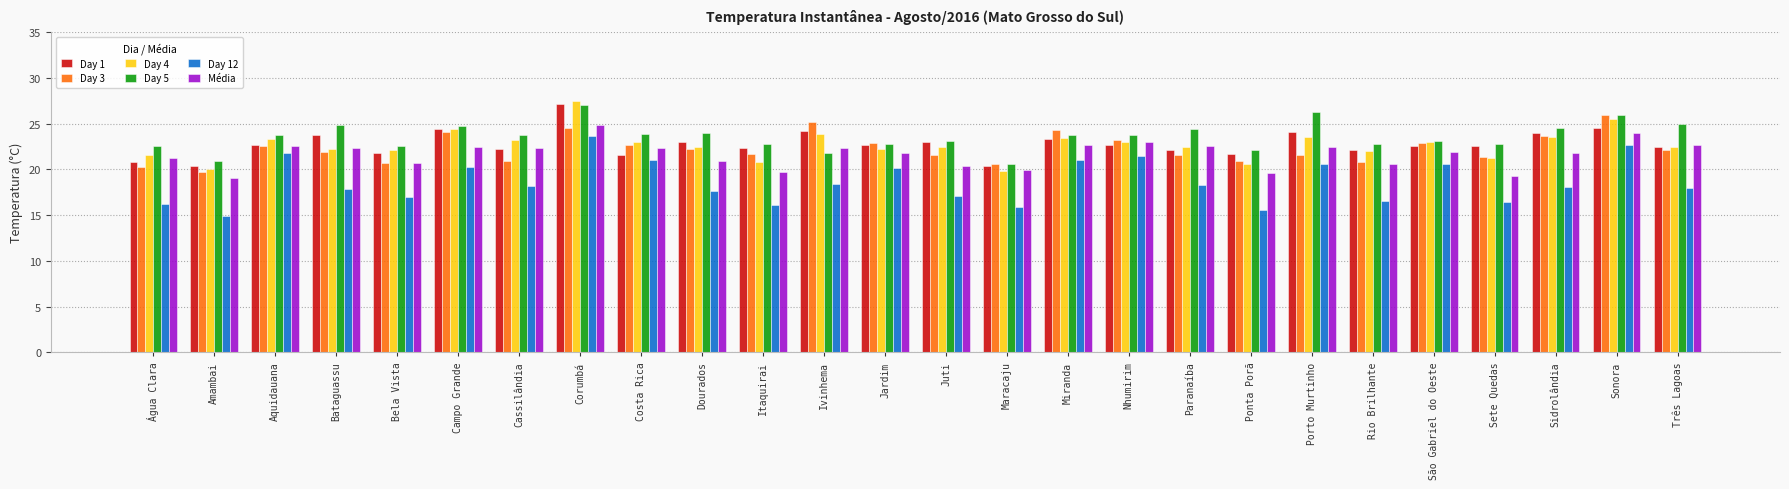

What is the label of the 25th bar from the left?

Sonora